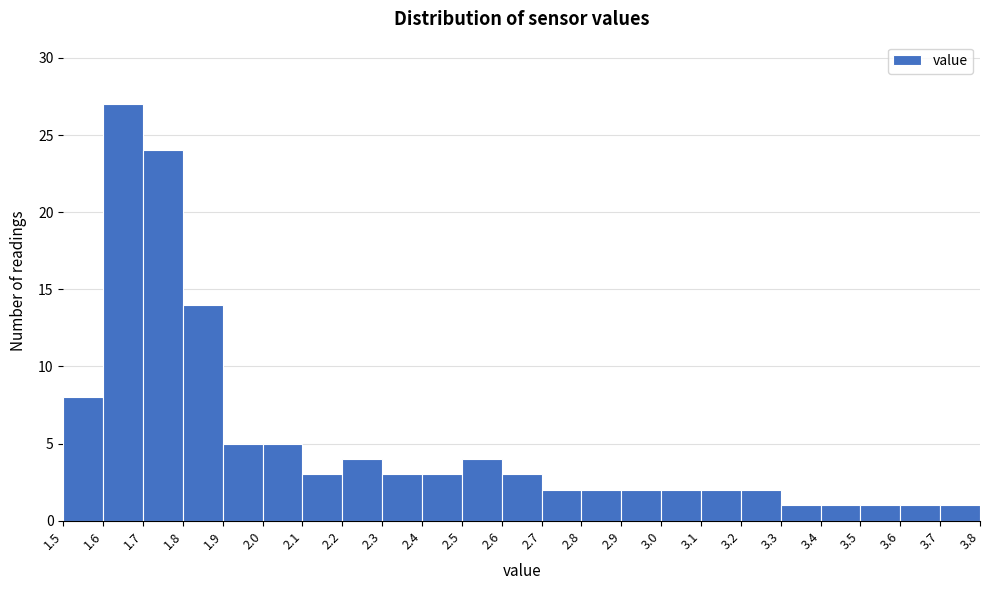

Over which range of the x-axis is the bar tallest?

1.6 to 1.7